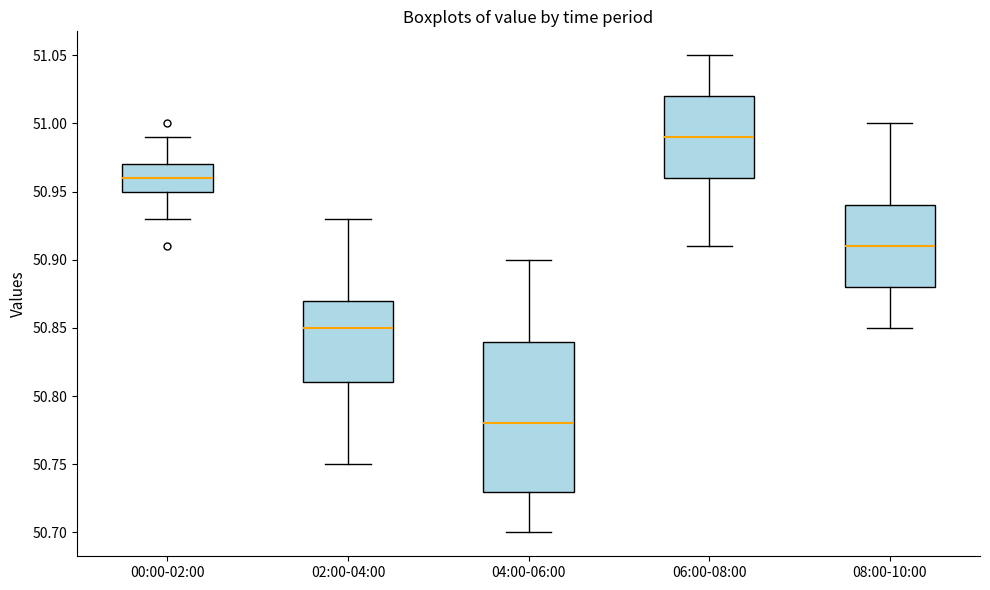

Comparing the boxes themselves (not the whiskers), which one is the tallest?

04:00-06:00